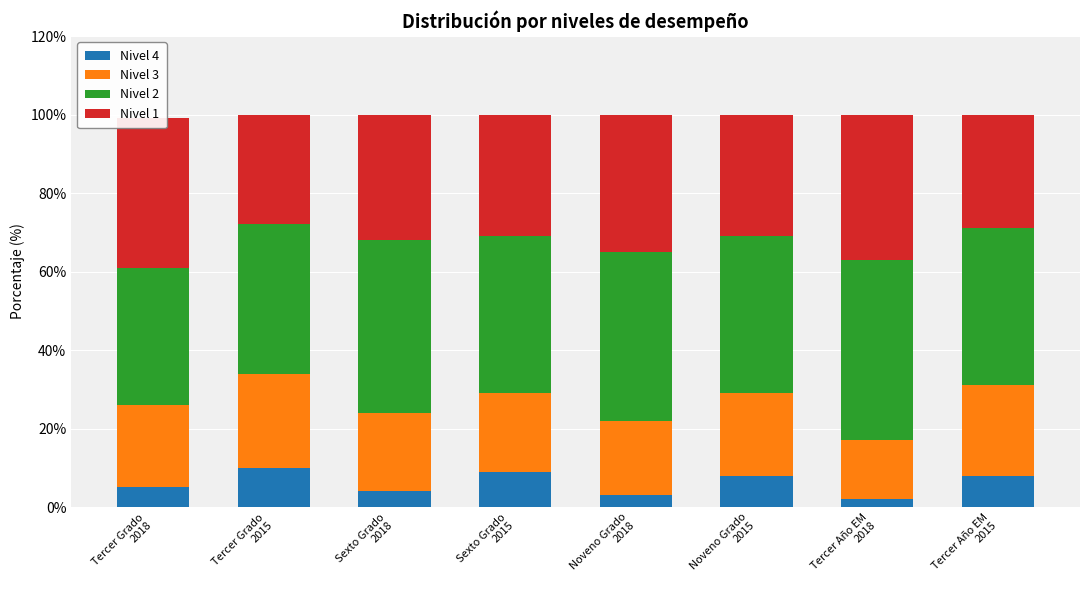

Read the Nivel 1 value at Tercer Año EM
2018, to the nearest 10.

40